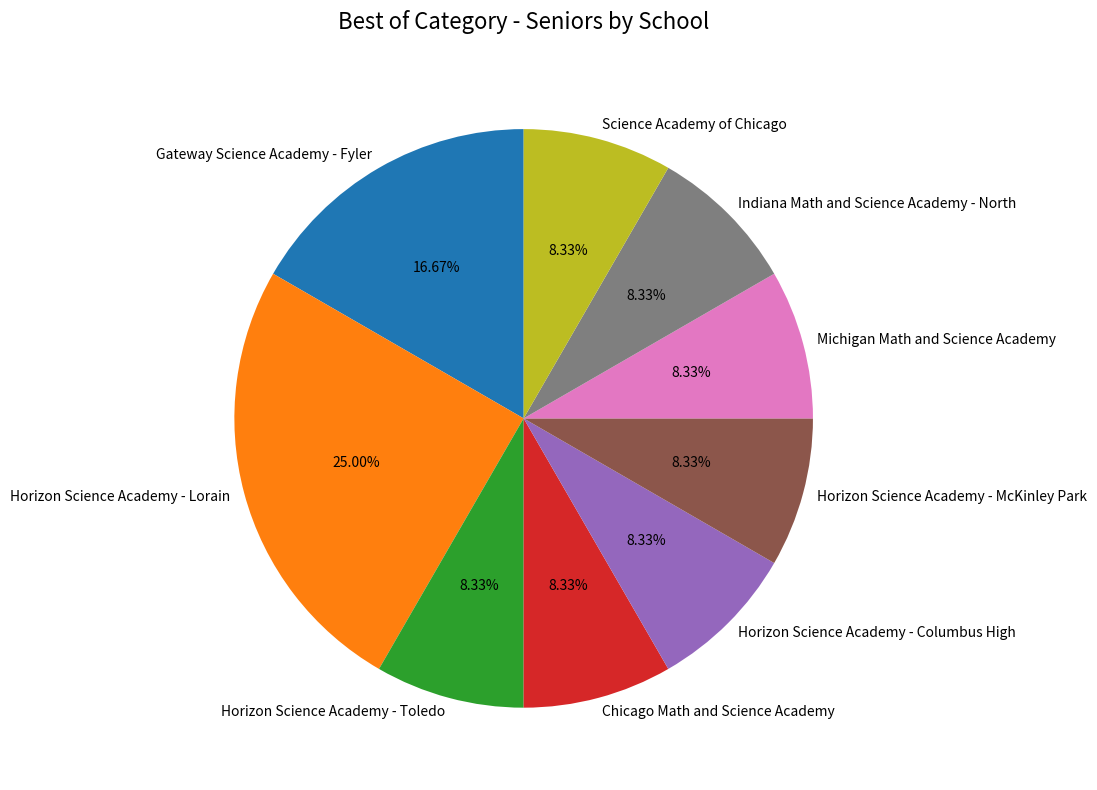

What percentage is the Indiana Math and Science Academy - North slice, to the nearest percent?

8%